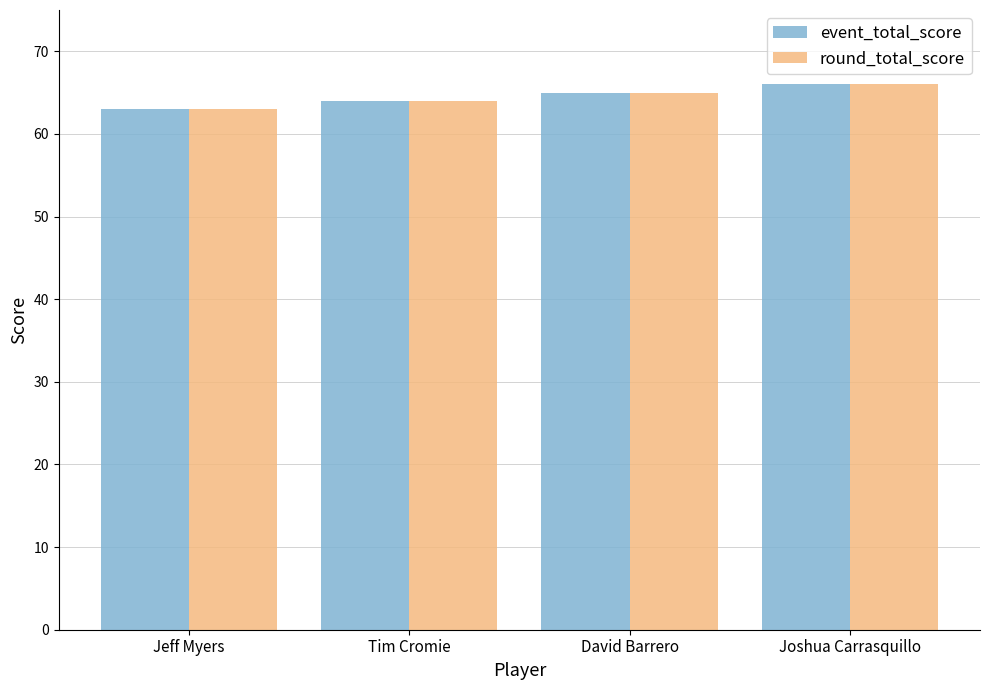

What is the label of the 4th bar from the left?

Joshua Carrasquillo